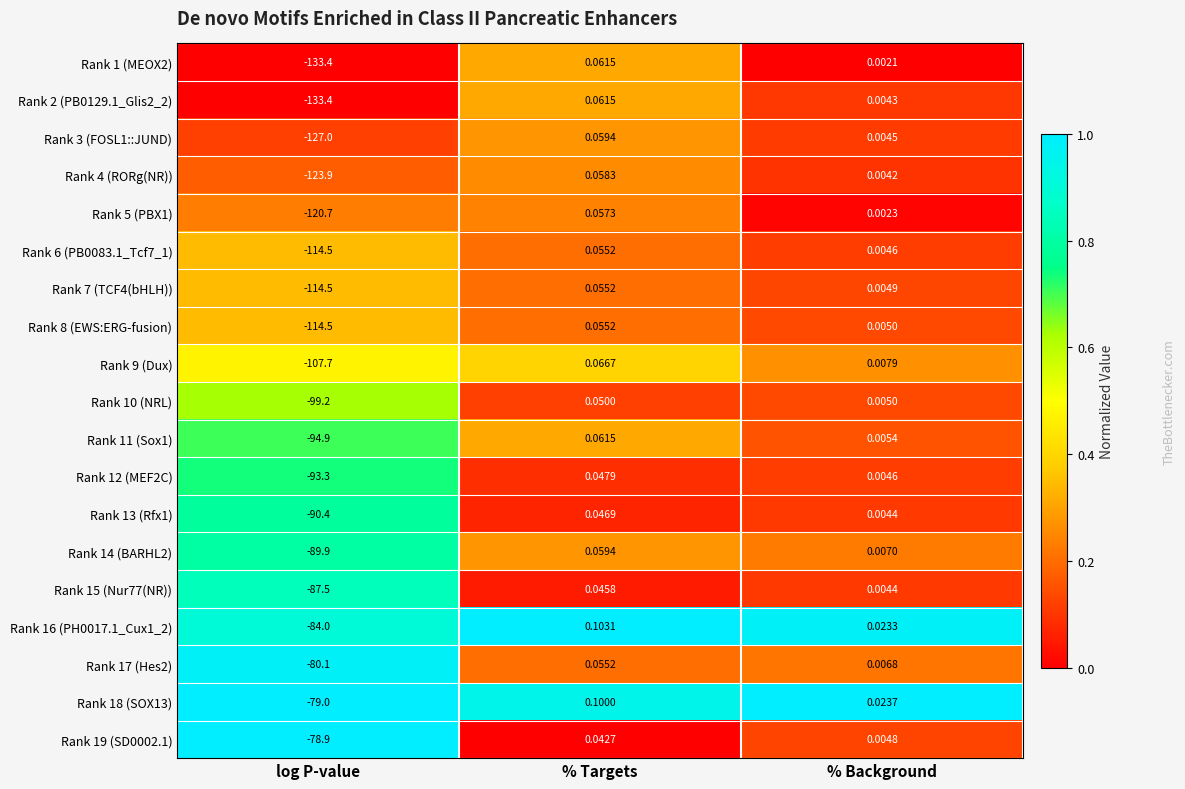

Rank the categories by Rank 3 (FOSL1::JUND) value from lowest to highest.

log P-value, % Background, % Targets